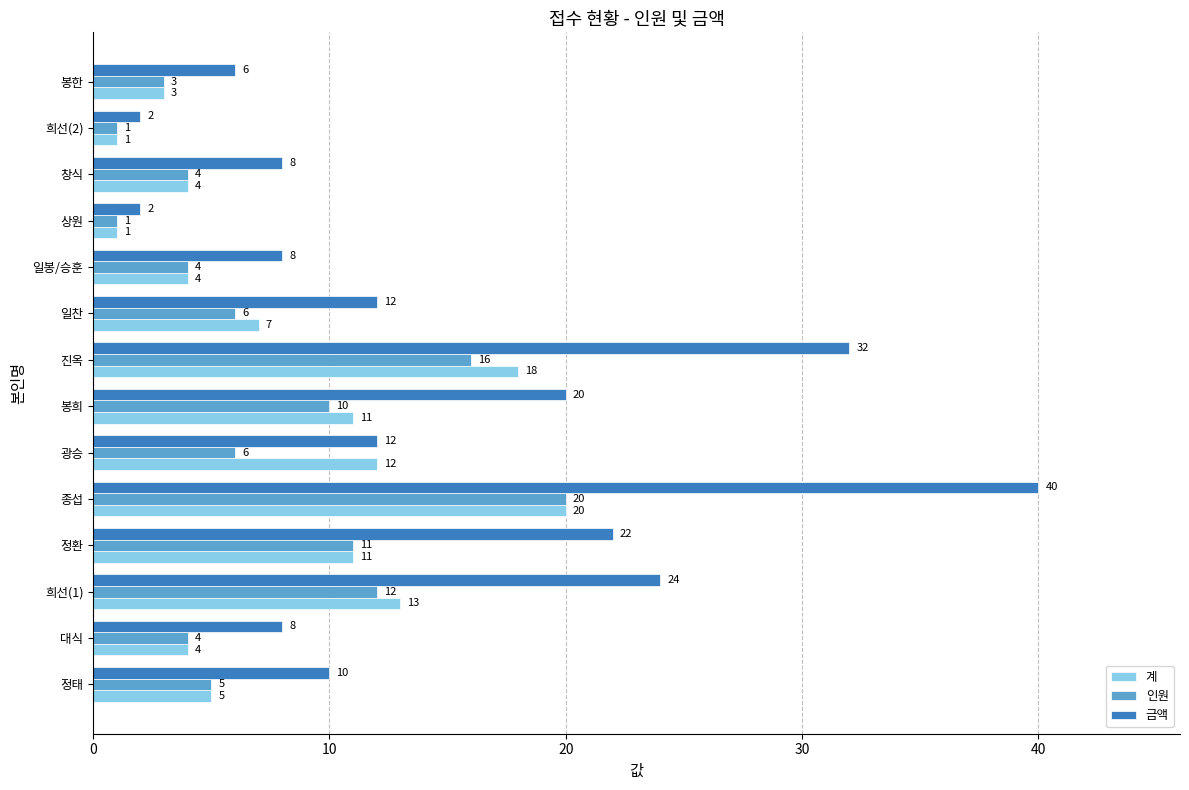

What is the difference between the maximum and minimum values in the 인원 series?

19